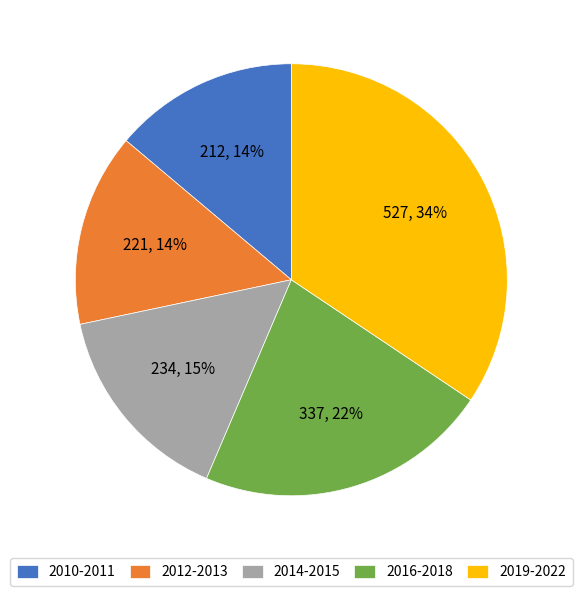

Is it true that 2019-2022 is 34% of the pie?

True